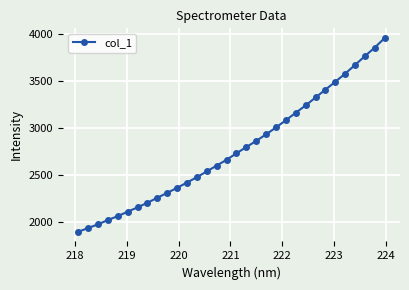

What is the smallest value displayed?

1893.1